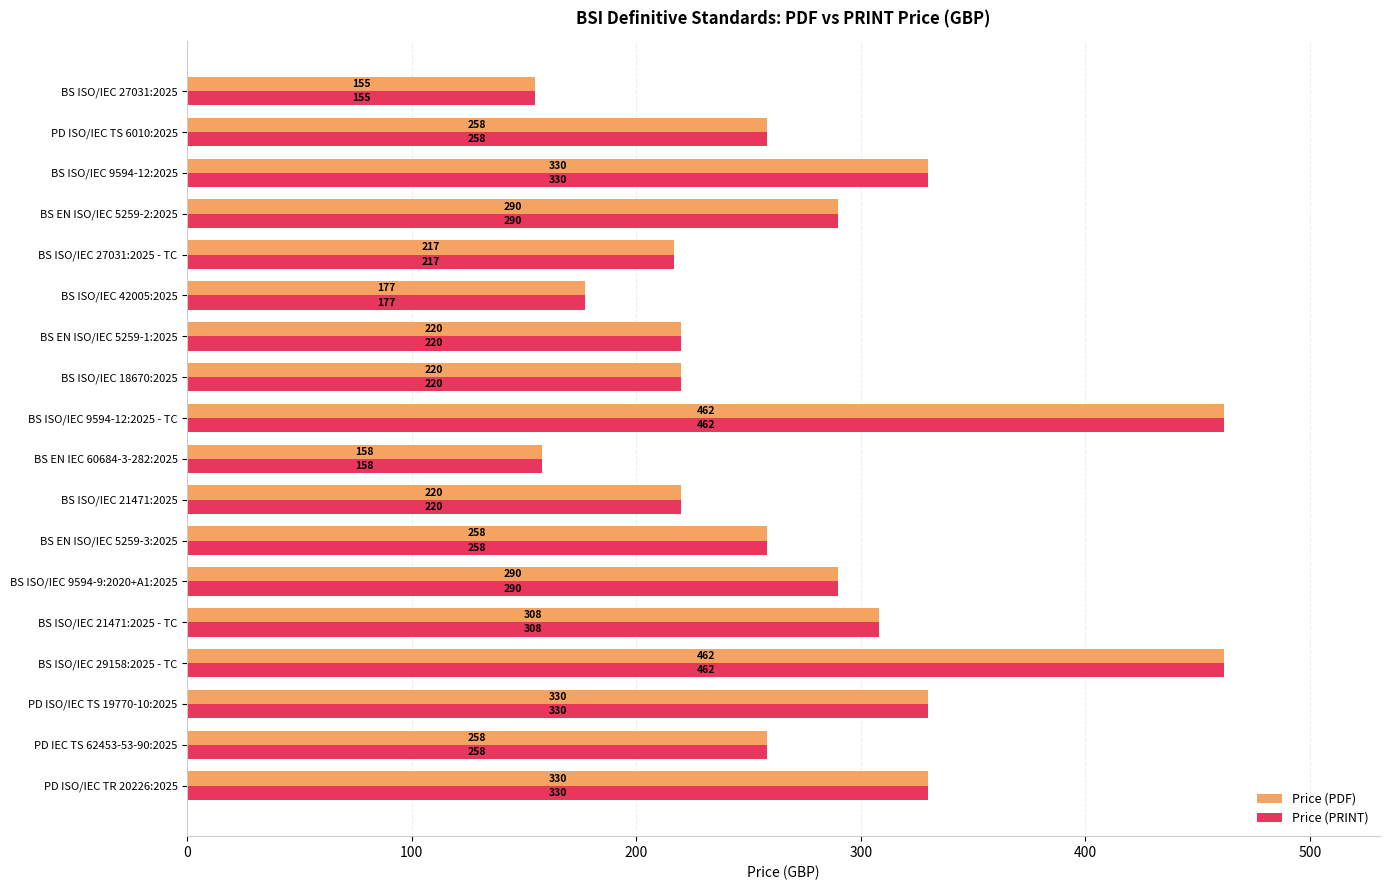

What is the difference between the Price (PRINT) values at BS ISO/IEC 9594-12:2025 and BS ISO/IEC 21471:2025?

110